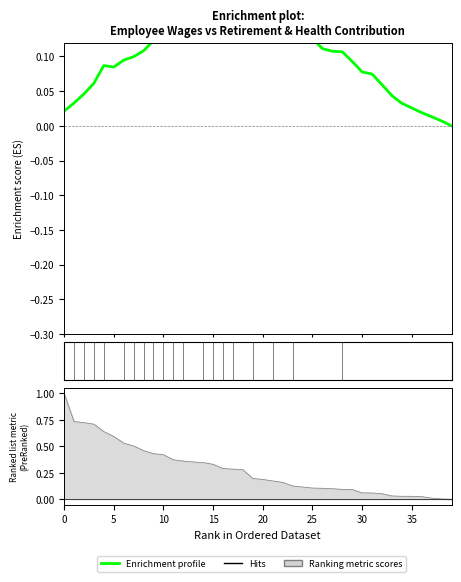

The chart shows a value of 0.1 at 26. True or false?

True